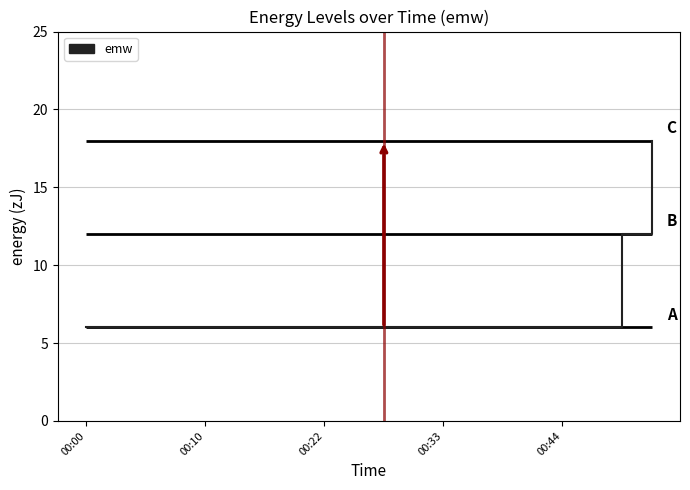

True or false: the data shows 6 at 6.

True